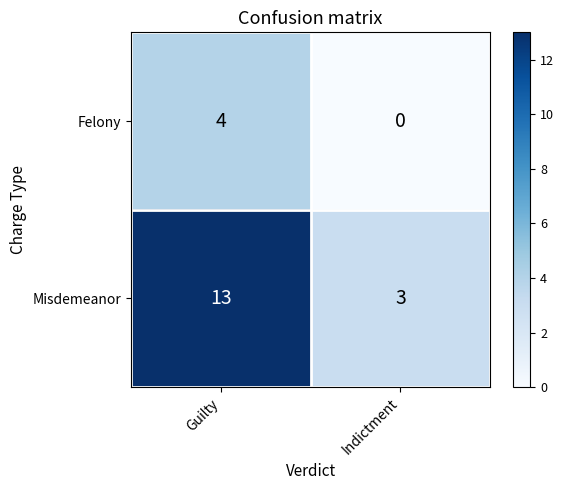

Which series has the widest spread of values?

Misdemeanor